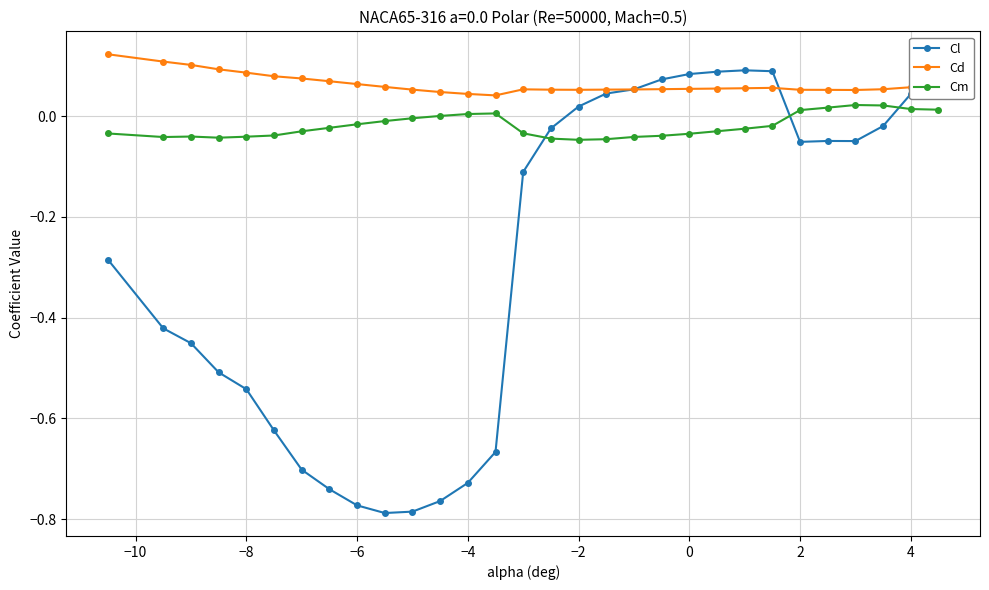

True or false: Cm and Cd cross at least once.

False